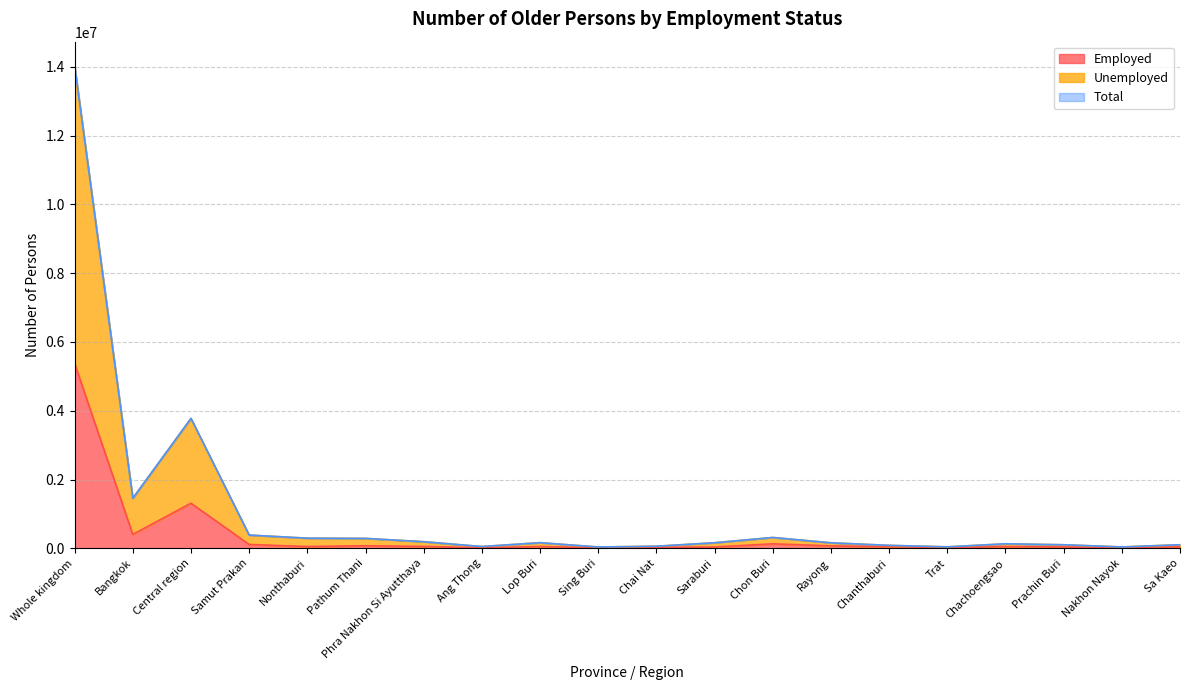

True or false: Employed has a value of 5376595 at Whole kingdom.

True